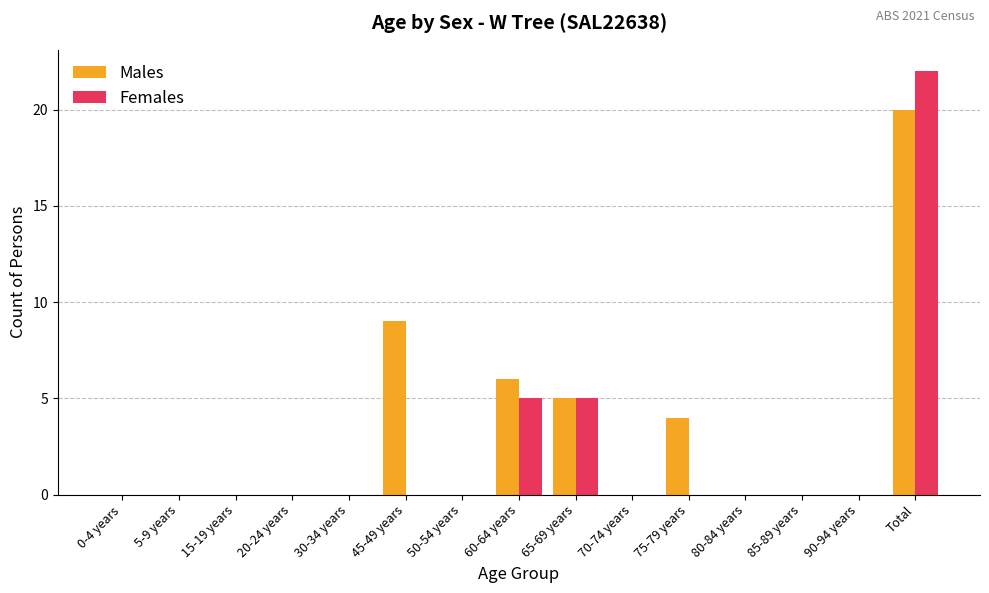

Which series has the largest total across all categories?

Males